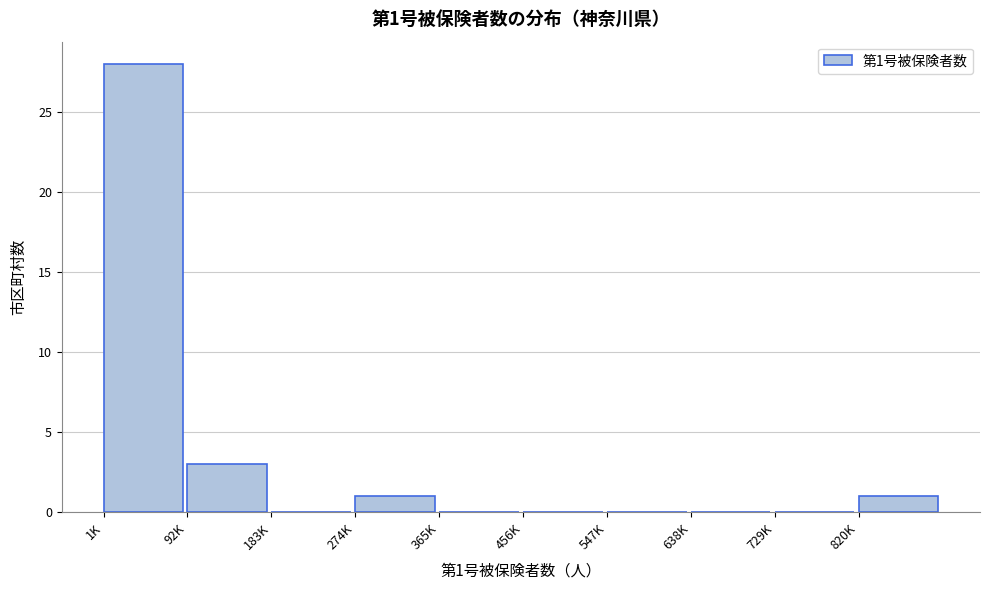

Reading left to right, extract all data points from this chart.

1K=28	92K=3	183K=0	274K=1	365K=0	456K=0	547K=0	638K=0	729K=0	820K=1